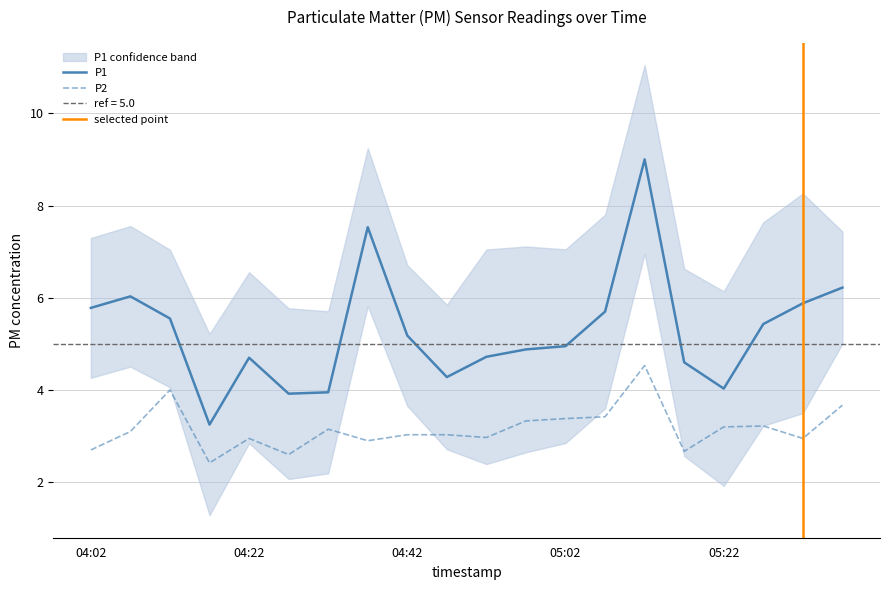

True or false: P2 and P1 intersect in this chart.

False